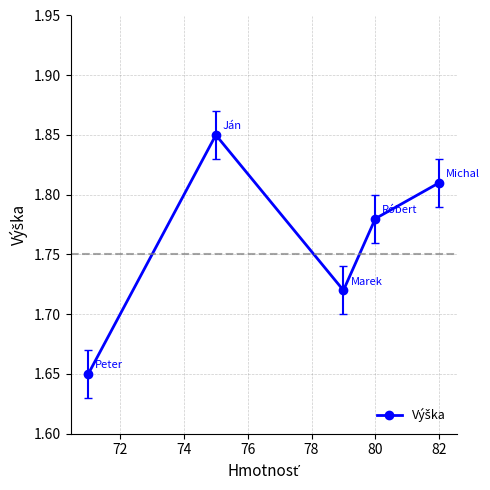

How many values are between 1 and 2?

5